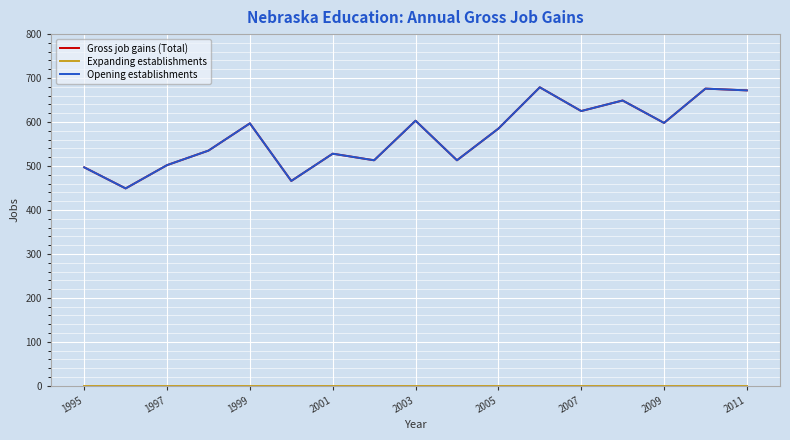

Does the chart have visible grid lines?

Yes